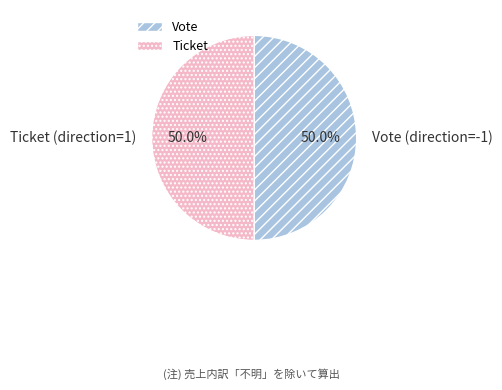

What percentage do Vote and Ticket together represent?

100.0%